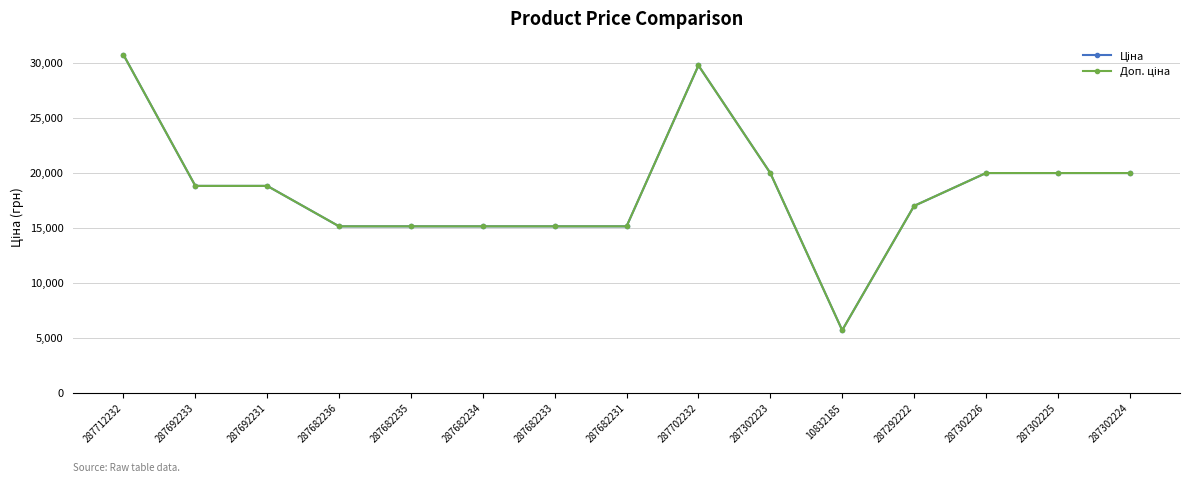

Is this an area chart (filled region under the line)?

No